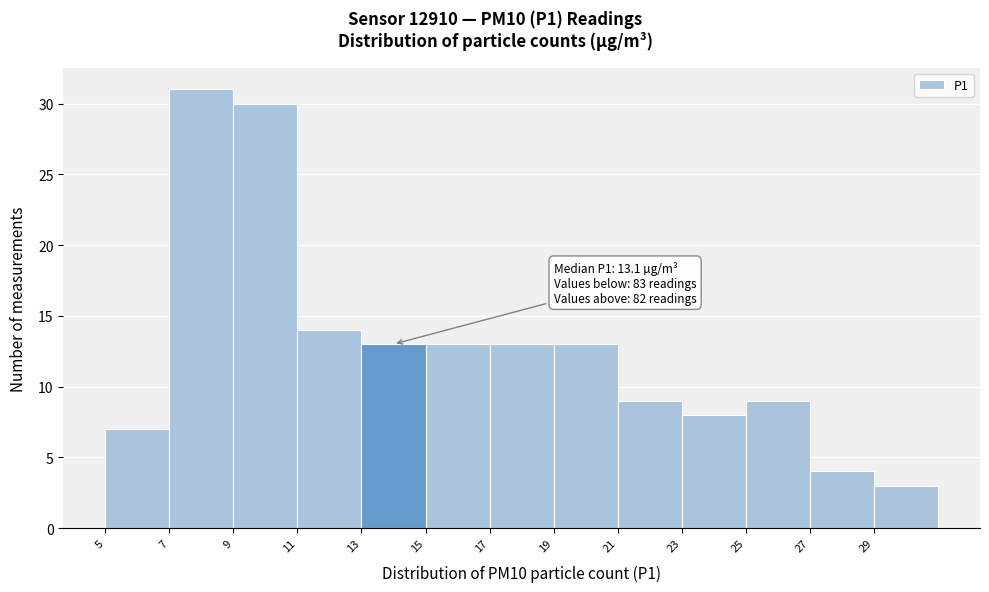

Over which range of the x-axis is the bar tallest?

7 to 9